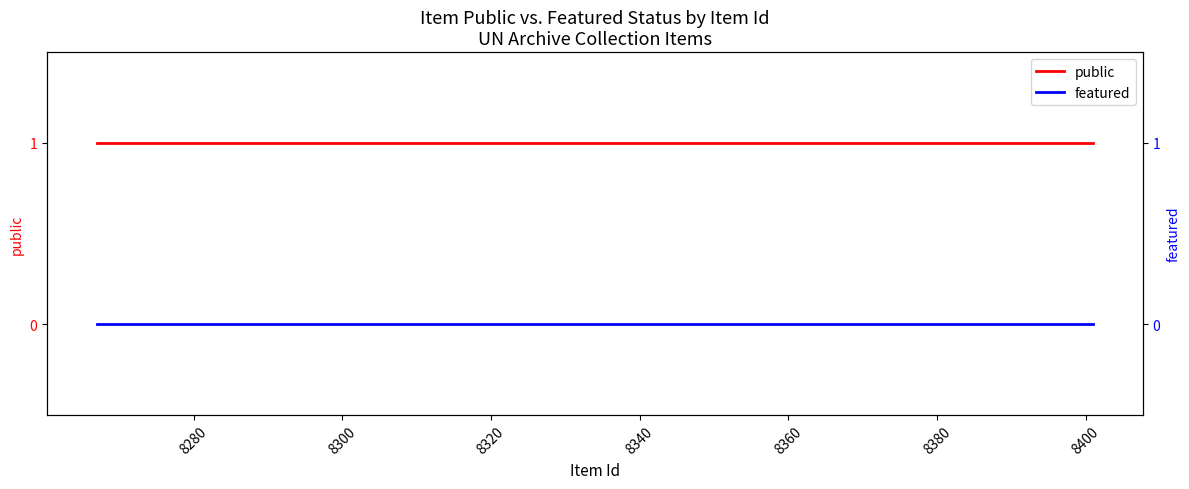

True or false: featured and public cross at least once.

False